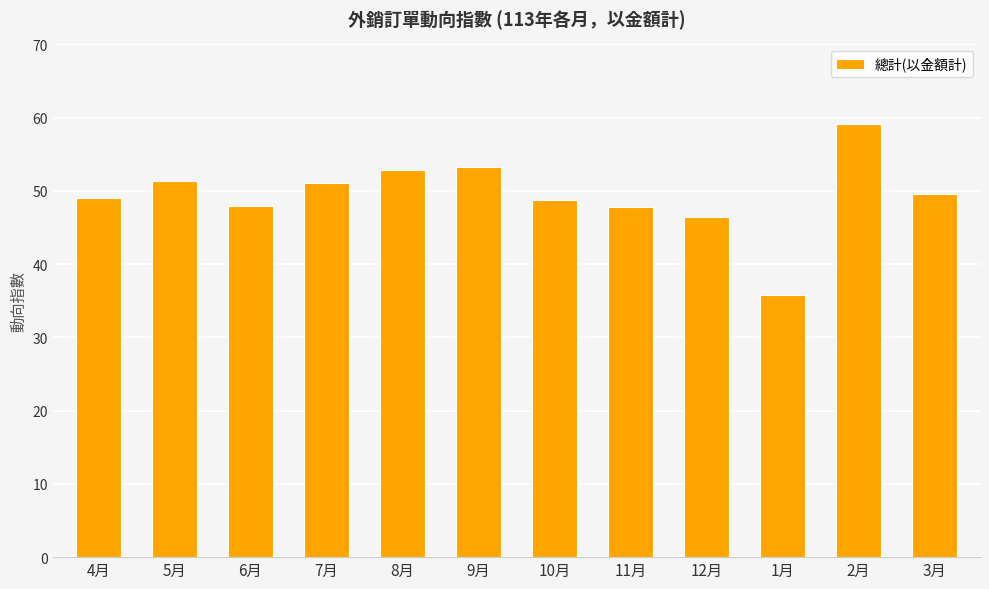

Which has a higher value, 8月 or 6月?

8月